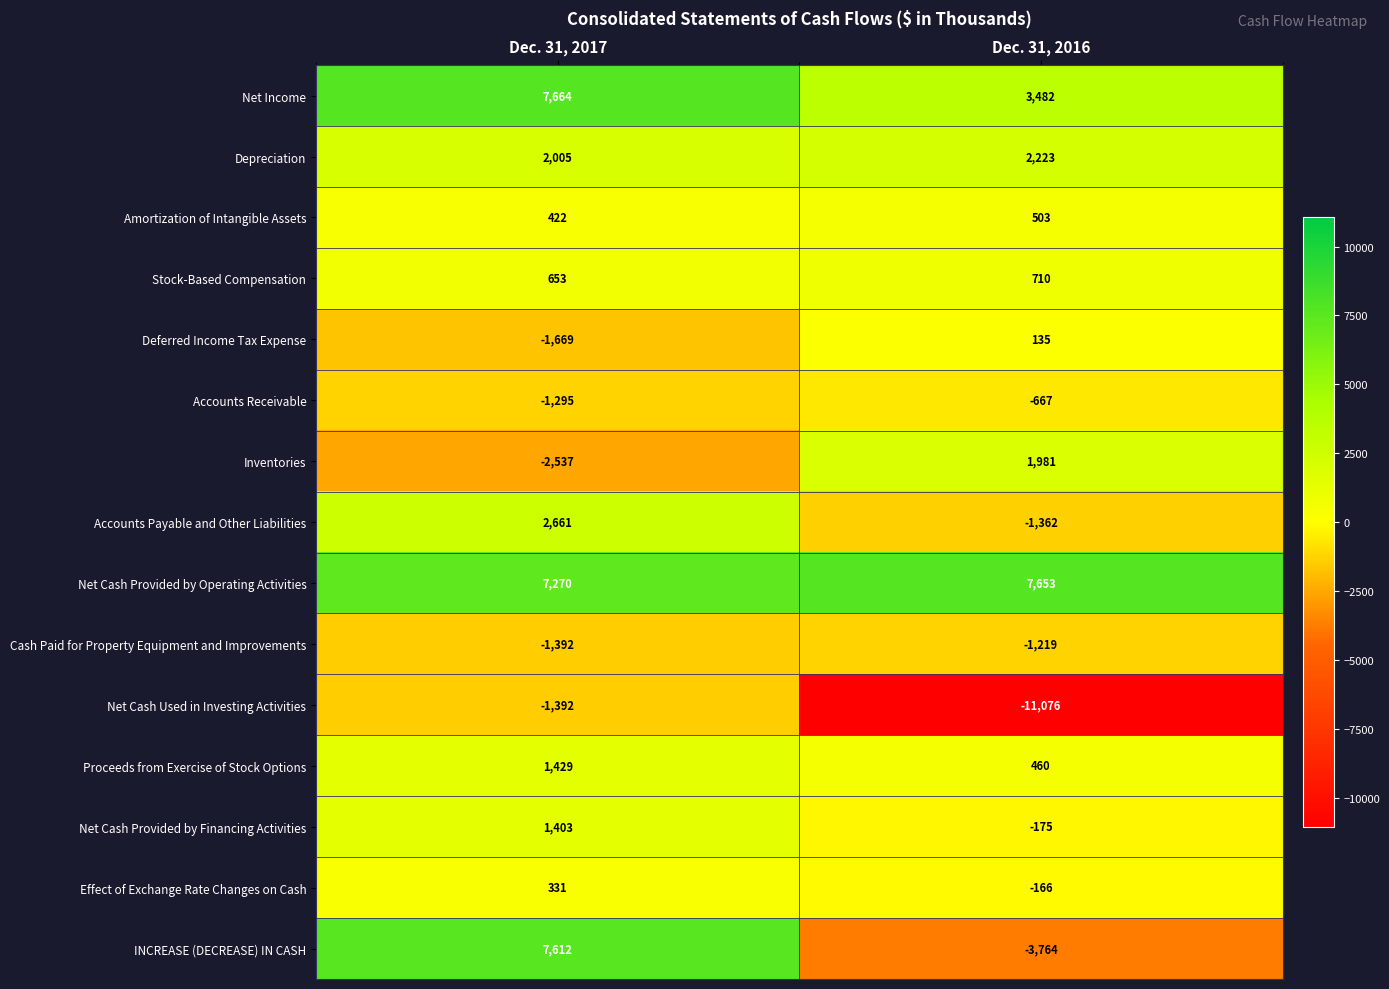

List the series in order of their peak value, highest first.

Net Income, Net Cash Provided by Operating Activities, INCREASE (DECREASE) IN CASH, Accounts Payable and Other Liabilities, Depreciation, Inventories, Proceeds from Exercise of Stock Options, Net Cash Provided by Financing Activities, Stock-Based Compensation, Amortization of Intangible Assets, Effect of Exchange Rate Changes on Cash, Deferred Income Tax Expense, Accounts Receivable, Cash Paid for Property Equipment and Improvements, Net Cash Used in Investing Activities